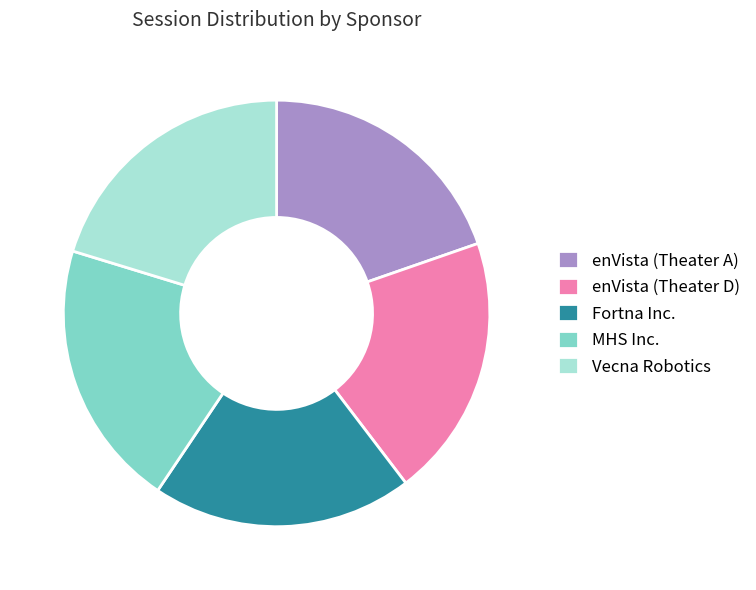

True or false: enVista (Theater A) accounts for 20% of the total.

True